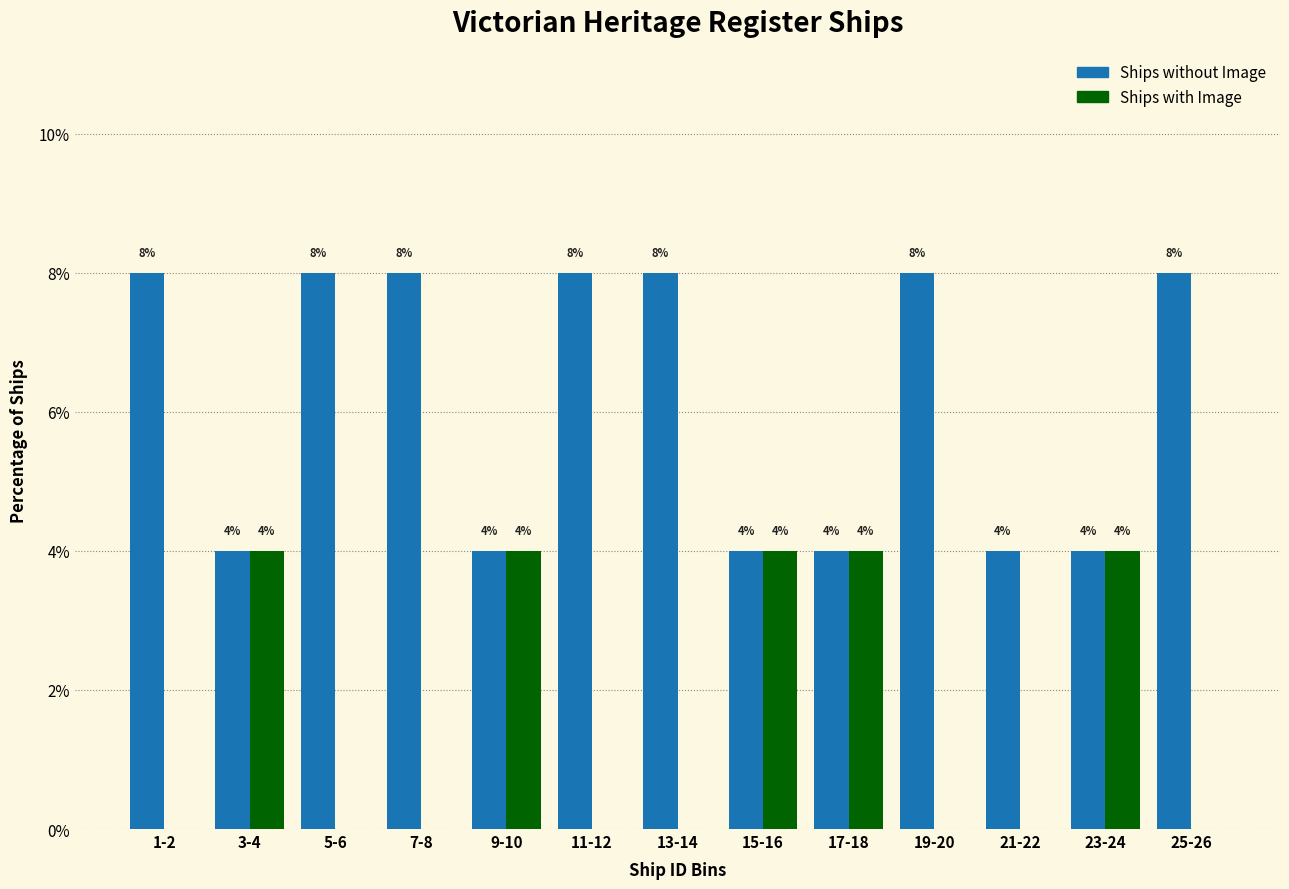

Reading left to right, list all the values displayed in this chart.

Ships without Image: 1-2=8	3-4=4	5-6=8	7-8=8	9-10=4	11-12=8	13-14=8	15-16=4	17-18=4	19-20=8	21-22=4	23-24=4	25-26=8
Ships with Image: 1-2=0	3-4=4	5-6=0	7-8=0	9-10=4	11-12=0	13-14=0	15-16=4	17-18=4	19-20=0	21-22=0	23-24=4	25-26=0